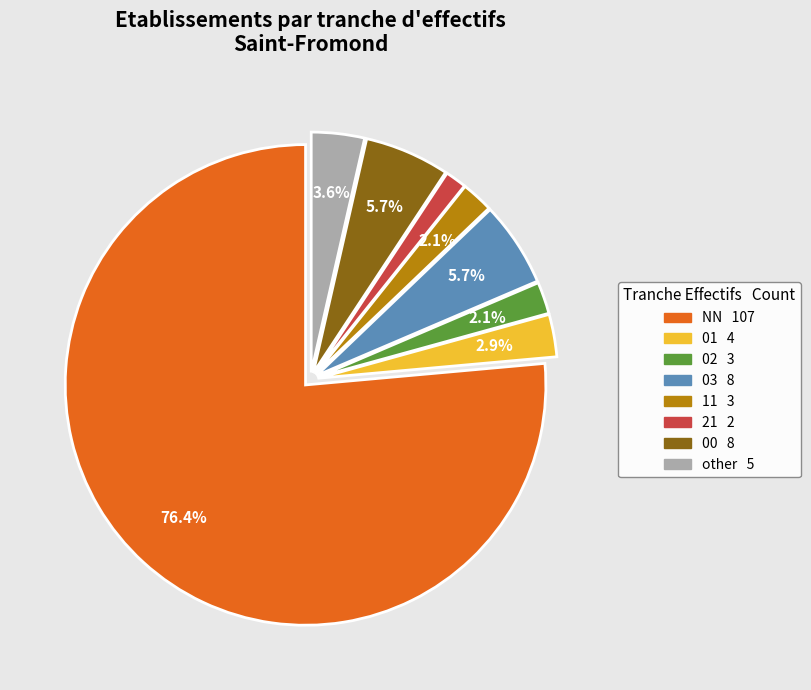

Does 03 account for over 50% of the chart?

No